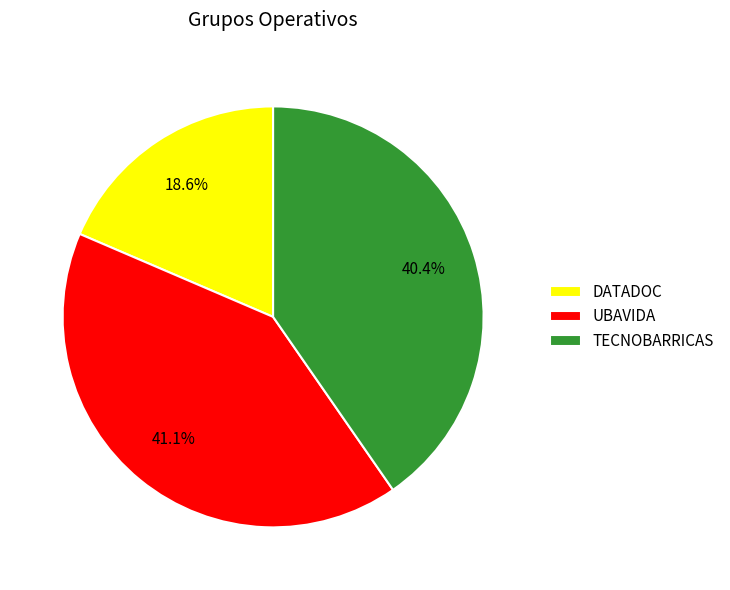

How many slices are in this pie chart?

3